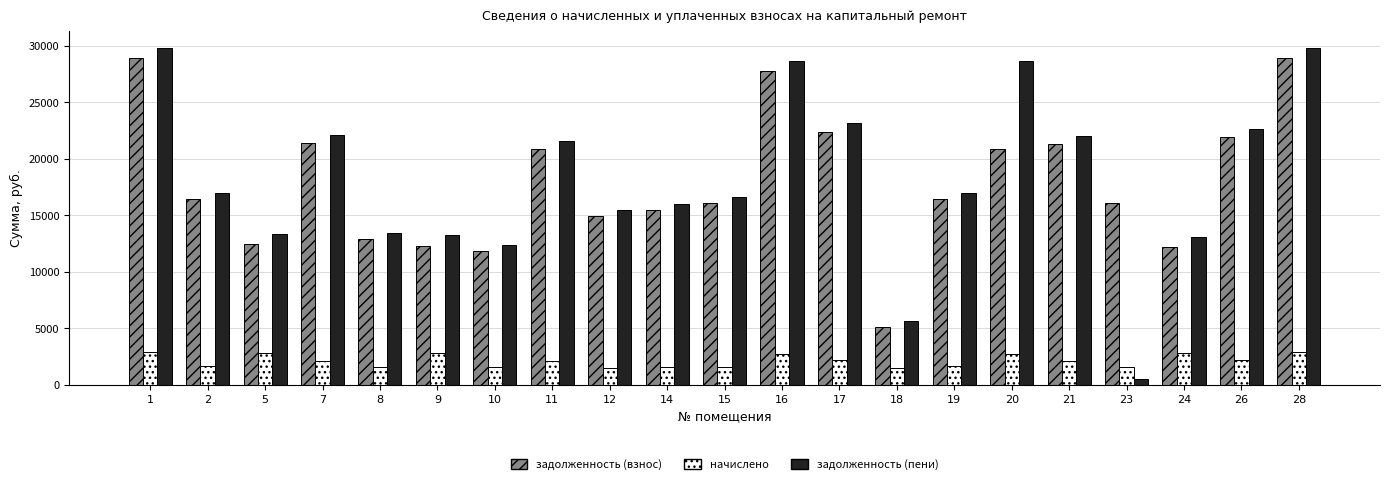

Which series has the widest spread of values?

задолженность (пени)